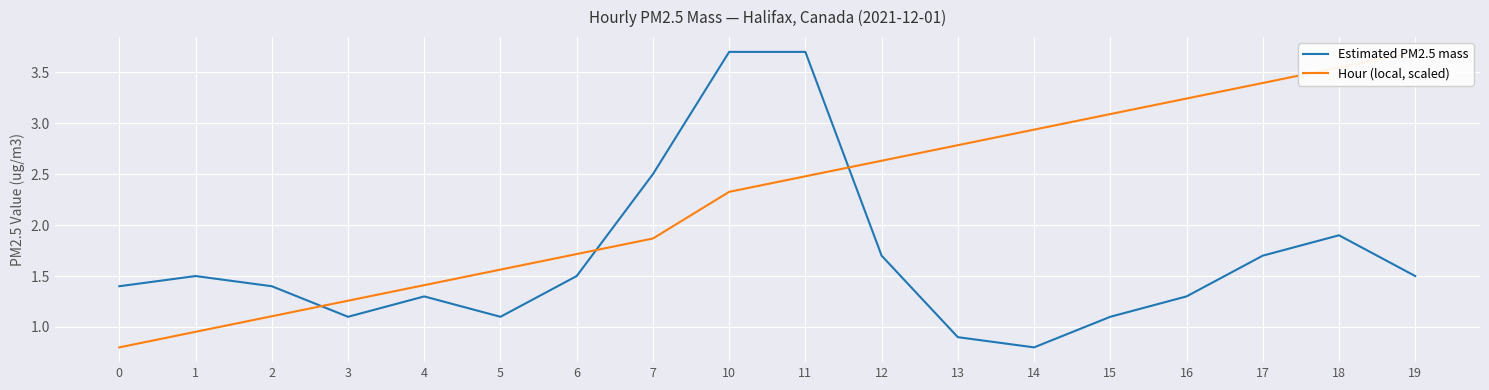

The Estimated PM2.5 mass series shows 1.1 at 3. True or false?

True